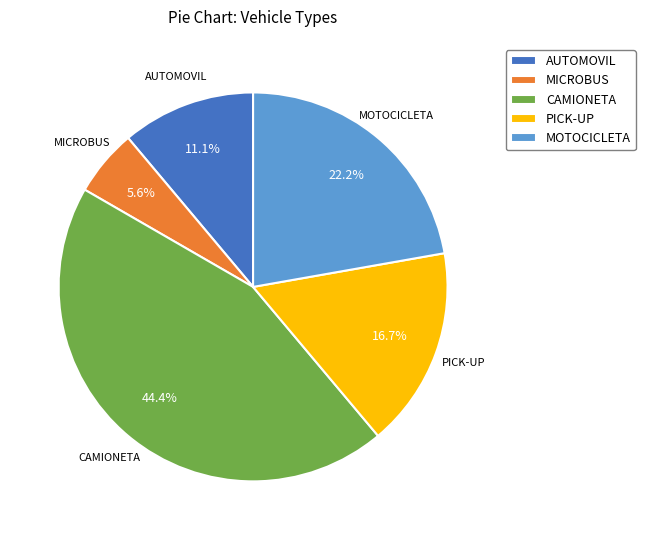

Which has a higher value, MOTOCICLETA or PICK-UP?

MOTOCICLETA